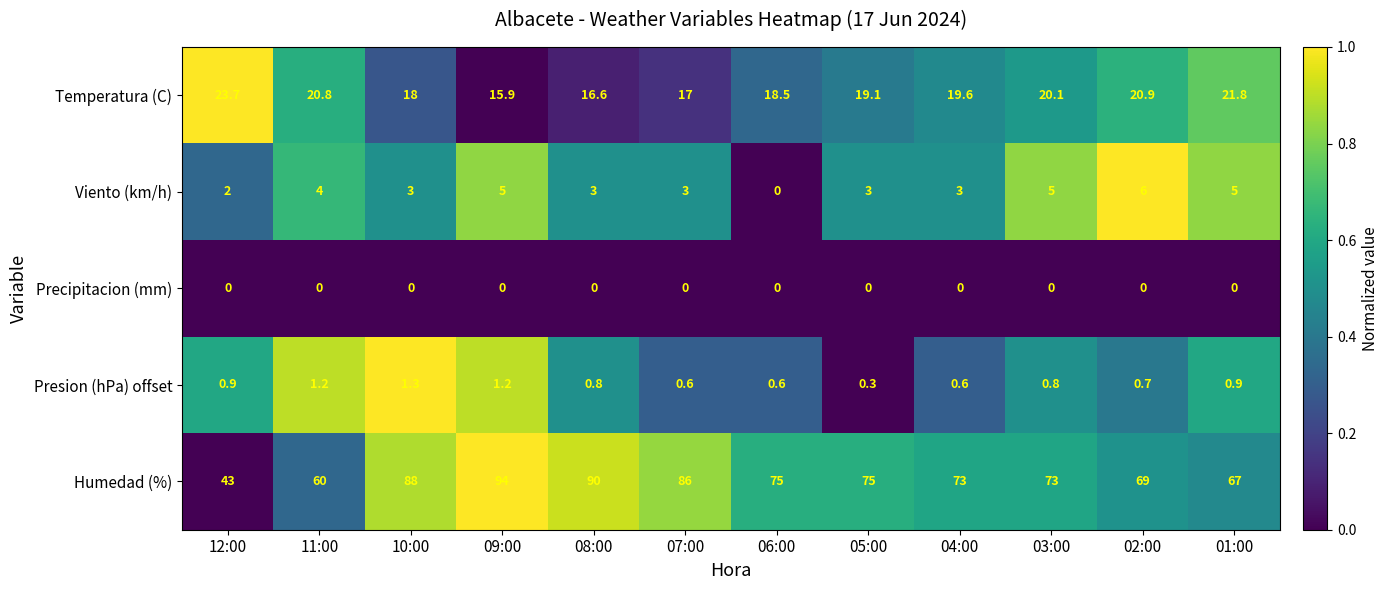

What is the greatest value displayed?

94.0